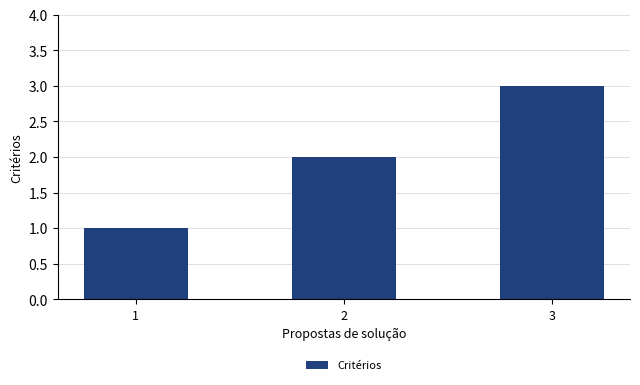

How many data points does each series have?

3